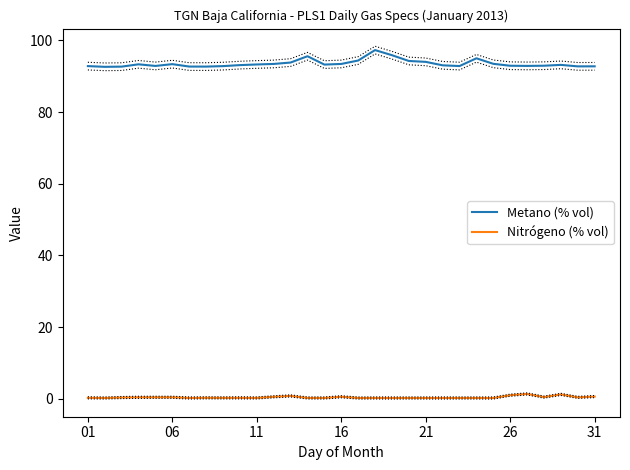

True or false: Nitrógeno (% vol) and Metano (% vol) cross at least once.

False